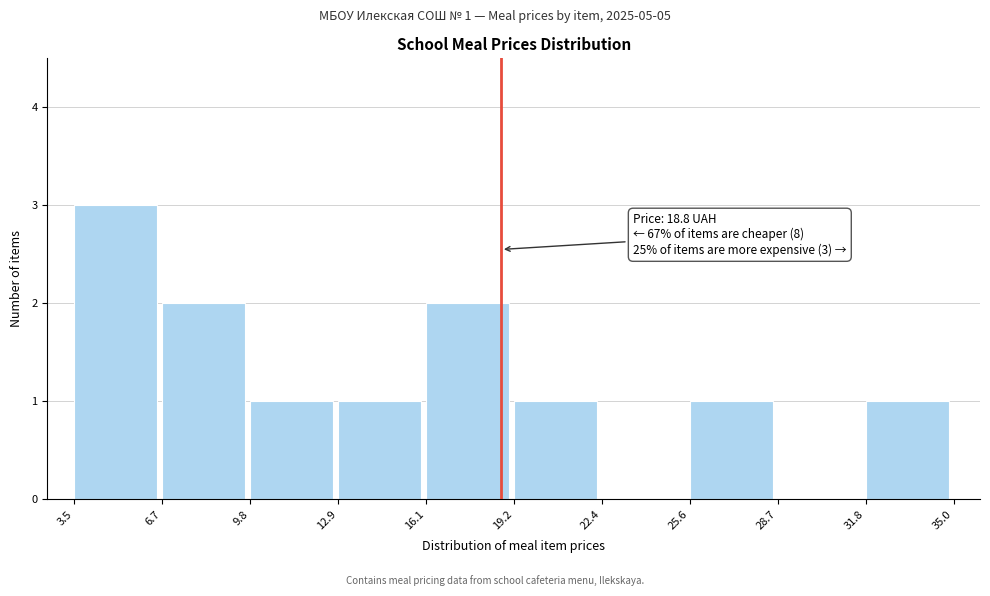

Which range on the x-axis has the tallest bar?

3.5 to 6.7